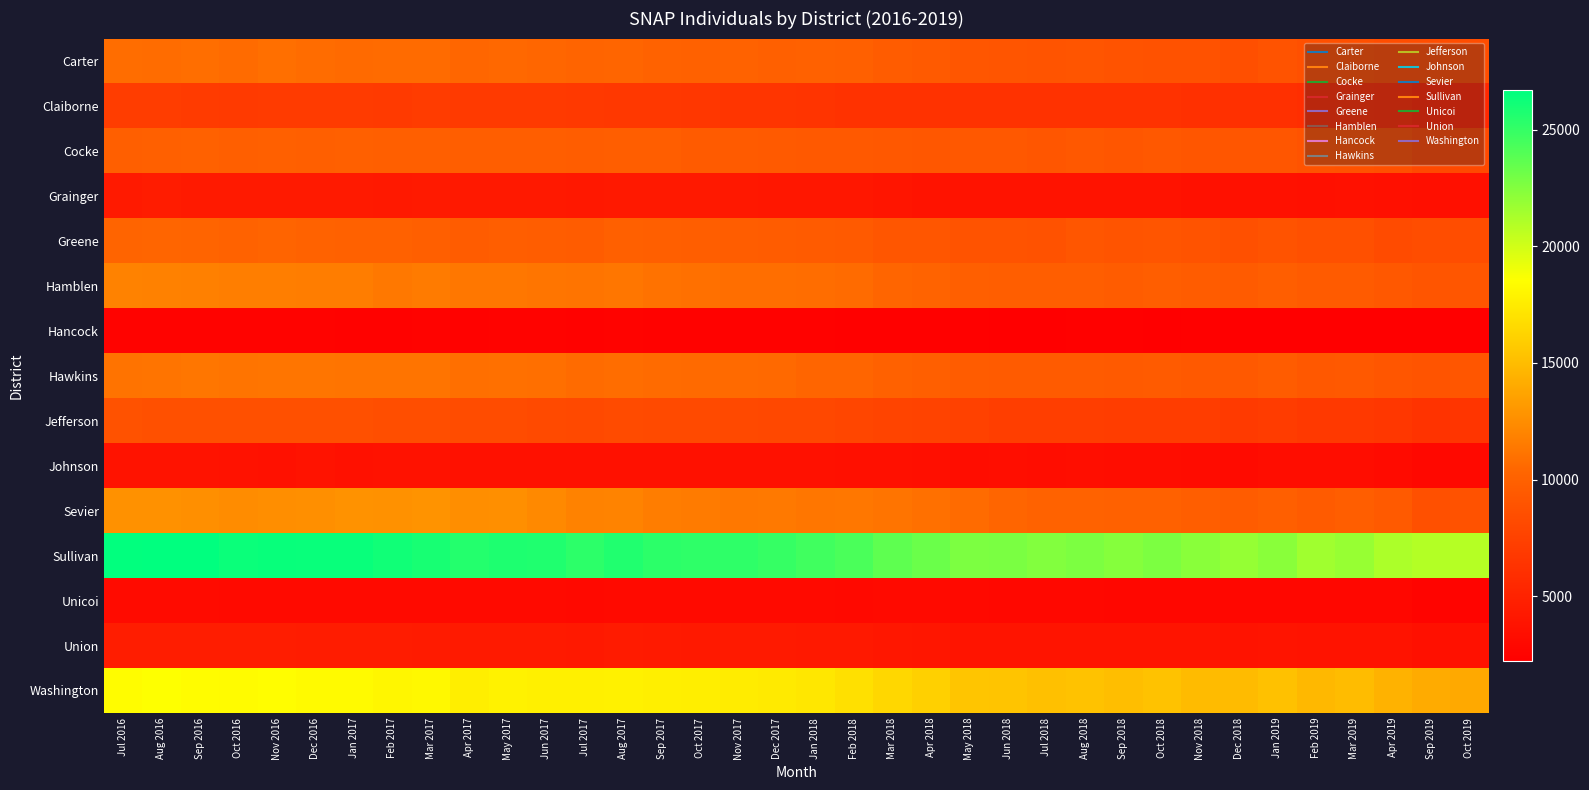

Reading left to right, list all the values displayed in this chart.

Carter: Jul 2016=10808	Aug 2016=10739	Sep 2016=10822	Oct 2016=10682	Nov 2016=10890	Dec 2016=10771	Jan 2017=10605	Feb 2017=10650	Mar 2017=10634	Apr 2017=10413	May 2017=10493	Jun 2017=10396	Jul 2017=10221	Aug 2017=10322	Sep 2017=10137	Oct 2017=10020	Nov 2017=10100	Dec 2017=9961	Jan 2018=10043	Feb 2018=9922	Mar 2018=9589	Apr 2018=9449	May 2018=9167	Jun 2018=9046	Jul 2018=8982	Aug 2018=9088	Sep 2018=8882	Oct 2018=8851	Nov 2018=8806	Dec 2018=8621	Jan 2019=8914	Feb 2019=8673	Mar 2019=8651	Apr 2019=8462	Sep 2019=8442	Oct 2019=8395
Claiborne: Jul 2016=7173	Aug 2016=7117	Sep 2016=7018	Oct 2016=6927	Nov 2016=6960	Dec 2016=6976	Jan 2017=6972	Feb 2017=6950	Mar 2017=7090	Apr 2017=6860	May 2017=6949	Jun 2017=6875	Jul 2017=6813	Aug 2017=6767	Sep 2017=6723	Oct 2017=6639	Nov 2017=6557	Dec 2017=6532	Jan 2018=6416	Feb 2018=6328	Mar 2018=6320	Apr 2018=6314	May 2018=6319	Jun 2018=6304	Jul 2018=6314	Aug 2018=6318	Sep 2018=6323	Oct 2018=6321	Nov 2018=6139	Dec 2018=6100	Jan 2019=6125	Feb 2019=5950	Mar 2019=6021	Apr 2019=5940	Sep 2019=5436	Oct 2019=5441
Cocke: Jul 2016=9893	Aug 2016=9920	Sep 2016=9976	Oct 2016=9879	Nov 2016=9931	Dec 2016=9909	Jan 2017=9934	Feb 2017=9825	Mar 2017=9883	Apr 2017=9753	May 2017=9791	Jun 2017=9793	Jul 2017=9707	Aug 2017=9766	Sep 2017=9732	Oct 2017=9519	Nov 2017=9539	Dec 2017=9446	Jan 2018=9428	Feb 2018=9393	Mar 2018=9308	Apr 2018=9238	May 2018=9308	Jun 2018=9304	Jul 2018=9194	Aug 2018=9333	Sep 2018=9183	Oct 2018=9270	Nov 2018=9193	Dec 2018=9112	Jan 2019=9126	Feb 2019=8891	Mar 2019=8851	Apr 2019=8712	Sep 2019=8053	Oct 2019=8060
Grainger: Jul 2016=4419	Aug 2016=4485	Sep 2016=4419	Oct 2016=4395	Nov 2016=4389	Dec 2016=4347	Jan 2017=4360	Feb 2017=4280	Mar 2017=4338	Apr 2017=4249	May 2017=4307	Jun 2017=4281	Jul 2017=4194	Aug 2017=4263	Sep 2017=4270	Oct 2017=4281	Nov 2017=4225	Dec 2017=4161	Jan 2018=4138	Feb 2018=4089	Mar 2018=3948	Apr 2018=3777	May 2018=3755	Jun 2018=3793	Jul 2018=3783	Aug 2018=3818	Sep 2018=3799	Oct 2018=3759	Nov 2018=3632	Dec 2018=3619	Jan 2019=3681	Feb 2019=3593	Mar 2019=3611	Apr 2019=3541	Sep 2019=3503	Oct 2019=3532
Greene: Jul 2016=10295	Aug 2016=10297	Sep 2016=10258	Oct 2016=10084	Nov 2016=10266	Dec 2016=10133	Jan 2017=10021	Feb 2017=9980	Mar 2017=9871	Apr 2017=9666	May 2017=9810	Jun 2017=9718	Jul 2017=9588	Aug 2017=9951	Sep 2017=9825	Oct 2017=9815	Nov 2017=9717	Dec 2017=9629	Jan 2018=9547	Feb 2018=9479	Mar 2018=9154	Apr 2018=9123	May 2018=8922	Jun 2018=8958	Jul 2018=8835	Aug 2018=9152	Sep 2018=9002	Oct 2018=9049	Nov 2018=8864	Dec 2018=8687	Jan 2019=8944	Feb 2019=8692	Mar 2019=8672	Apr 2019=8270	Sep 2019=8392	Oct 2019=8405
Hamblen: Jul 2016=11878	Aug 2016=11871	Sep 2016=11800	Oct 2016=11697	Nov 2016=11683	Dec 2016=11638	Jan 2017=11589	Feb 2017=11391	Mar 2017=11494	Apr 2017=11312	May 2017=11341	Jun 2017=11238	Jul 2017=11132	Aug 2017=11268	Sep 2017=11038	Oct 2017=10925	Nov 2017=10866	Dec 2017=10863	Jan 2018=10814	Feb 2018=10654	Mar 2018=10370	Apr 2018=10183	May 2018=9858	Jun 2018=9786	Jul 2018=9767	Aug 2018=9773	Sep 2018=9652	Oct 2018=9728	Nov 2018=9587	Dec 2018=9518	Jan 2019=9788	Feb 2019=9523	Mar 2019=9572	Apr 2019=9327	Sep 2019=9066	Oct 2019=9147
Hancock: Jul 2016=2527	Aug 2016=2556	Sep 2016=2547	Oct 2016=2534	Nov 2016=2528	Dec 2016=2510	Jan 2017=2483	Feb 2017=2490	Mar 2017=2519	Apr 2017=2466	May 2017=2524	Jun 2017=2524	Jul 2017=2493	Aug 2017=2550	Sep 2017=2493	Oct 2017=2473	Nov 2017=2467	Dec 2017=2434	Jan 2018=2425	Feb 2018=2409	Mar 2018=2386	Apr 2018=2363	May 2018=2358	Jun 2018=2297	Jul 2018=2312	Aug 2018=2354	Sep 2018=2337	Oct 2018=2310	Nov 2018=2325	Dec 2018=2291	Jan 2019=2315	Feb 2019=2276	Mar 2019=2306	Apr 2019=2294	Sep 2019=2222	Oct 2019=2222
Hawkins: Jul 2016=11089	Aug 2016=11184	Sep 2016=11261	Oct 2016=11111	Nov 2016=11220	Dec 2016=11227	Jan 2017=11194	Feb 2017=11121	Mar 2017=11151	Apr 2017=10916	May 2017=10930	Jun 2017=10878	Jul 2017=10683	Aug 2017=10778	Sep 2017=10706	Oct 2017=10601	Nov 2017=10630	Dec 2017=10553	Jan 2018=10381	Feb 2018=10354	Mar 2018=10042	Apr 2018=9908	May 2018=9666	Jun 2018=9551	Jul 2018=9513	Aug 2018=9502	Sep 2018=9439	Oct 2018=9509	Nov 2018=9371	Dec 2018=9375	Jan 2019=9611	Feb 2019=9287	Mar 2019=9363	Apr 2019=9137	Sep 2019=8990	Oct 2019=9102
Jefferson: Jul 2016=8782	Aug 2016=8683	Sep 2016=8627	Oct 2016=8635	Nov 2016=8680	Dec 2016=8678	Jan 2017=8686	Feb 2017=8526	Mar 2017=8522	Apr 2017=8377	May 2017=8336	Jun 2017=8192	Jul 2017=8077	Aug 2017=8281	Sep 2017=8163	Oct 2017=8147	Nov 2017=8065	Dec 2017=8007	Jan 2018=8038	Feb 2018=7888	Mar 2018=7713	Apr 2018=7593	May 2018=7467	Jun 2018=7272	Jul 2018=7201	Aug 2018=7259	Sep 2018=7160	Oct 2018=7174	Nov 2018=7128	Dec 2018=6882	Jan 2019=7054	Feb 2019=6852	Mar 2019=6851	Apr 2019=6619	Sep 2019=6368	Oct 2019=6489
Johnson: Jul 2016=3832	Aug 2016=3806	Sep 2016=3795	Oct 2016=3723	Nov 2016=3699	Dec 2016=3760	Jan 2017=3698	Feb 2017=3734	Mar 2017=3742	Apr 2017=3635	May 2017=3665	Jun 2017=3668	Jul 2017=3620	Aug 2017=3641	Sep 2017=3658	Oct 2017=3648	Nov 2017=3648	Dec 2017=3657	Jan 2018=3690	Feb 2018=3604	Mar 2018=3555	Apr 2018=3484	May 2018=3345	Jun 2018=3382	Jul 2018=3333	Aug 2018=3410	Sep 2018=3345	Oct 2018=3343	Nov 2018=3269	Dec 2018=3210	Jan 2019=3316	Feb 2019=3308	Mar 2019=3309	Apr 2019=3169	Sep 2019=2981	Oct 2019=3006
Sevier: Jul 2016=12706	Aug 2016=12697	Sep 2016=12557	Oct 2016=12437	Nov 2016=12509	Dec 2016=12597	Jan 2017=12748	Feb 2017=12721	Mar 2017=12786	Apr 2017=12520	May 2017=12572	Jun 2017=12266	Jul 2017=11902	Aug 2017=11934	Sep 2017=11595	Oct 2017=11538	Nov 2017=11379	Dec 2017=11395	Jan 2018=11283	Feb 2018=11307	Mar 2018=11186	Apr 2018=10942	May 2018=10702	Jun 2018=10345	Jul 2018=10064	Aug 2018=10134	Sep 2018=10023	Oct 2018=10049	Nov 2018=9808	Dec 2018=9649	Jan 2019=9889	Feb 2019=9568	Mar 2019=9740	Apr 2019=9469	Sep 2019=8653	Oct 2019=8802
Sullivan: Jul 2016=26588	Aug 2016=26638	Sep 2016=26683	Oct 2016=26303	Nov 2016=26443	Dec 2016=26382	Jan 2017=26351	Feb 2017=26129	Mar 2017=25893	Apr 2017=25510	May 2017=25709	Jun 2017=25658	Jul 2017=25217	Aug 2017=25599	Sep 2017=25291	Oct 2017=25186	Nov 2017=25176	Dec 2017=24952	Jan 2018=24615	Feb 2018=24266	Mar 2018=23626	Apr 2018=23278	May 2018=22681	Jun 2018=22739	Jul 2018=22494	Aug 2018=22692	Sep 2018=22414	Oct 2018=22684	Nov 2018=22262	Dec 2018=21895	Jan 2019=22271	Feb 2019=21553	Mar 2019=21832	Apr 2019=21153	Sep 2019=20936	Oct 2019=20885
Unicoi: Jul 2016=3136	Aug 2016=3140	Sep 2016=3161	Oct 2016=3081	Nov 2016=3115	Dec 2016=3106	Jan 2017=3122	Feb 2017=3102	Mar 2017=3121	Apr 2017=3097	May 2017=3086	Jun 2017=3070	Jul 2017=3011	Aug 2017=3064	Sep 2017=3060	Oct 2017=3081	Nov 2017=3053	Dec 2017=3061	Jan 2018=3107	Feb 2018=3024	Mar 2018=3115	Apr 2018=3075	May 2018=3022	Jun 2018=2976	Jul 2018=2959	Aug 2018=2974	Sep 2018=2865	Oct 2018=2875	Nov 2018=2857	Dec 2018=2844	Jan 2019=2853	Feb 2019=2833	Mar 2019=2825	Apr 2019=2797	Sep 2019=2587	Oct 2019=2641
Union: Jul 2016=4576	Aug 2016=4603	Sep 2016=4594	Oct 2016=4573	Nov 2016=4576	Dec 2016=4521	Jan 2017=4530	Feb 2017=4485	Mar 2017=4450	Apr 2017=4369	May 2017=4395	Jun 2017=4416	Jul 2017=4280	Aug 2017=4423	Sep 2017=4374	Oct 2017=4322	Nov 2017=4358	Dec 2017=4337	Jan 2018=4252	Feb 2018=4263	Mar 2018=4126	Apr 2018=4064	May 2018=3894	Jun 2018=3885	Jul 2018=3889	Aug 2018=3878	Sep 2018=3910	Oct 2018=3910	Nov 2018=3884	Dec 2018=3827	Jan 2019=3917	Feb 2019=3832	Mar 2019=3838	Apr 2019=3788	Sep 2019=3605	Oct 2019=3626
Washington: Jul 2016=18399	Aug 2016=18540	Sep 2016=18386	Oct 2016=18344	Nov 2016=18450	Dec 2016=18278	Jan 2017=18305	Feb 2017=18074	Mar 2017=18142	Apr 2017=17639	May 2017=17850	Jun 2017=17718	Jul 2017=17749	Aug 2017=17838	Sep 2017=17680	Oct 2017=17619	Nov 2017=17538	Dec 2017=17423	Jan 2018=17237	Feb 2018=16906	Mar 2018=16422	Apr 2018=16046	May 2018=15492	Jun 2018=15425	Jul 2018=15203	Aug 2018=15267	Sep 2018=15091	Oct 2018=15265	Nov 2018=14936	Dec 2018=14915	Jan 2019=15264	Feb 2019=14744	Mar 2019=14983	Apr 2019=14489	Sep 2019=14108	Oct 2019=14019